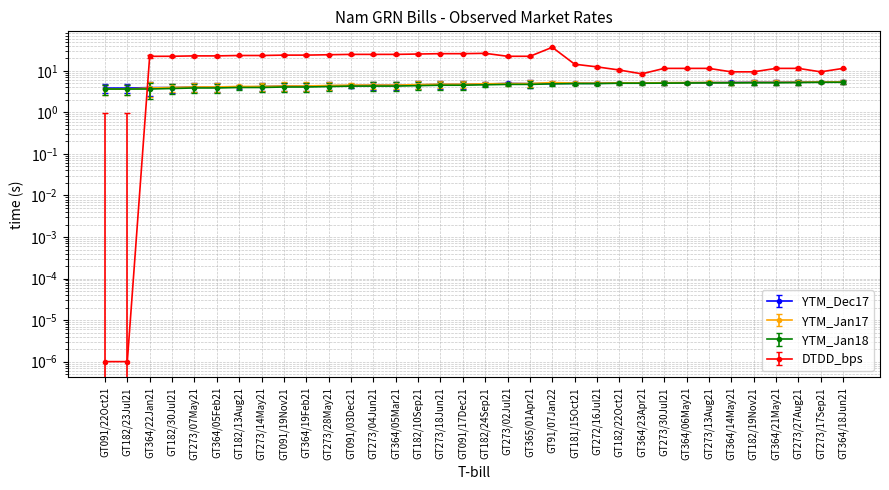

What is the minimum value for YTM_Dec17?

3.9